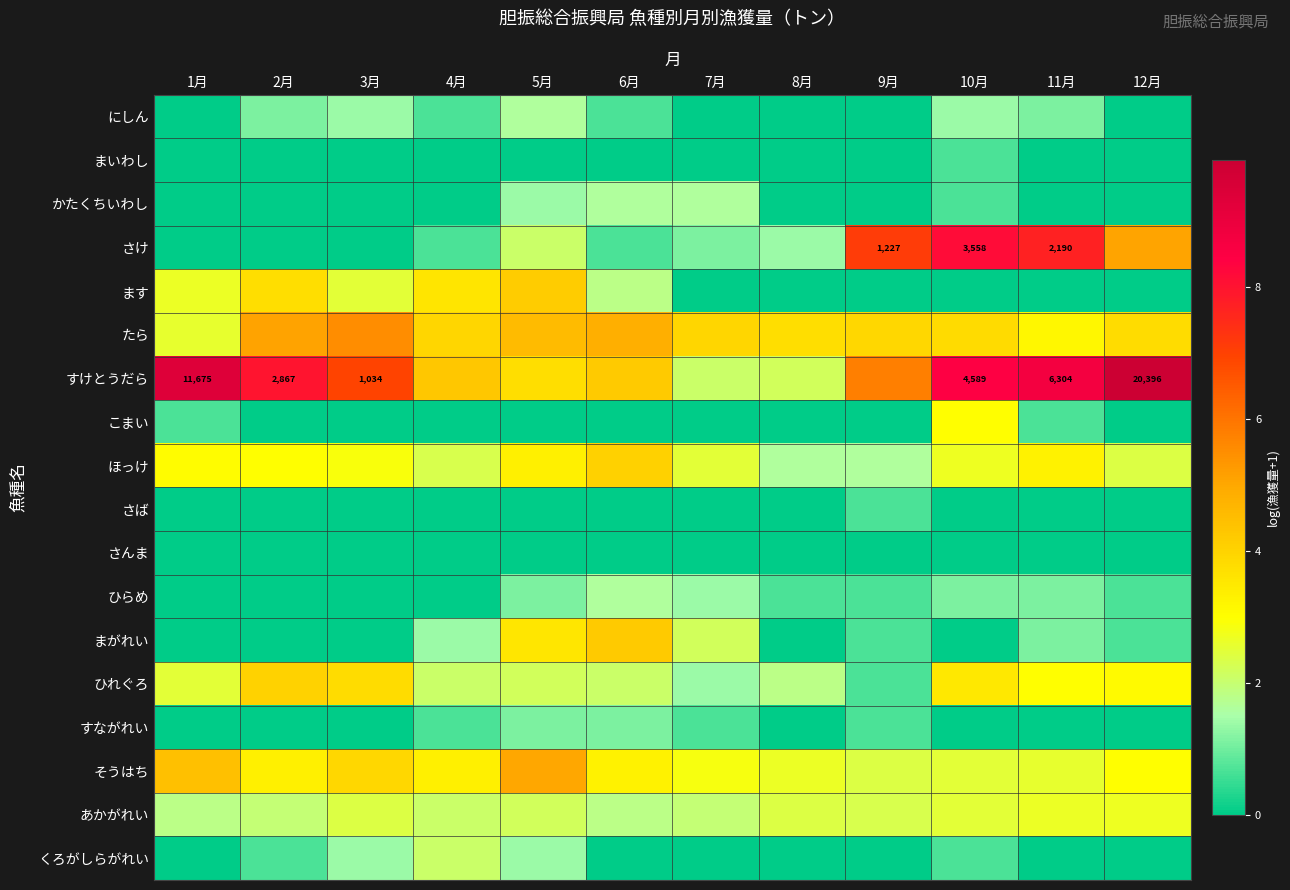

At which category is the sum across all series the highest?

10月